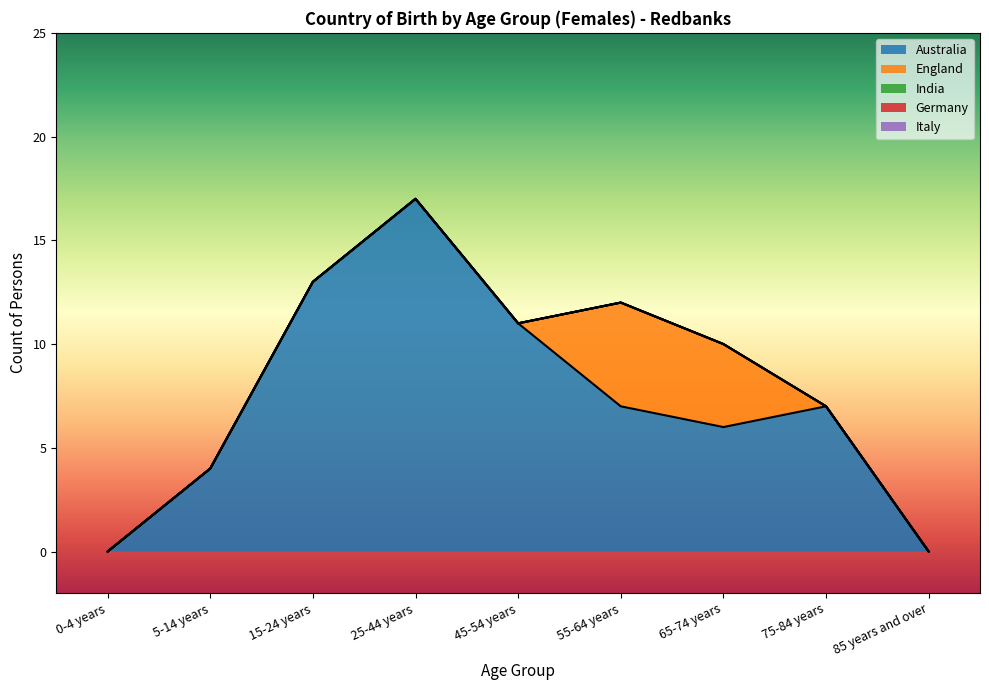

Which series has the largest total across all categories?

Australia